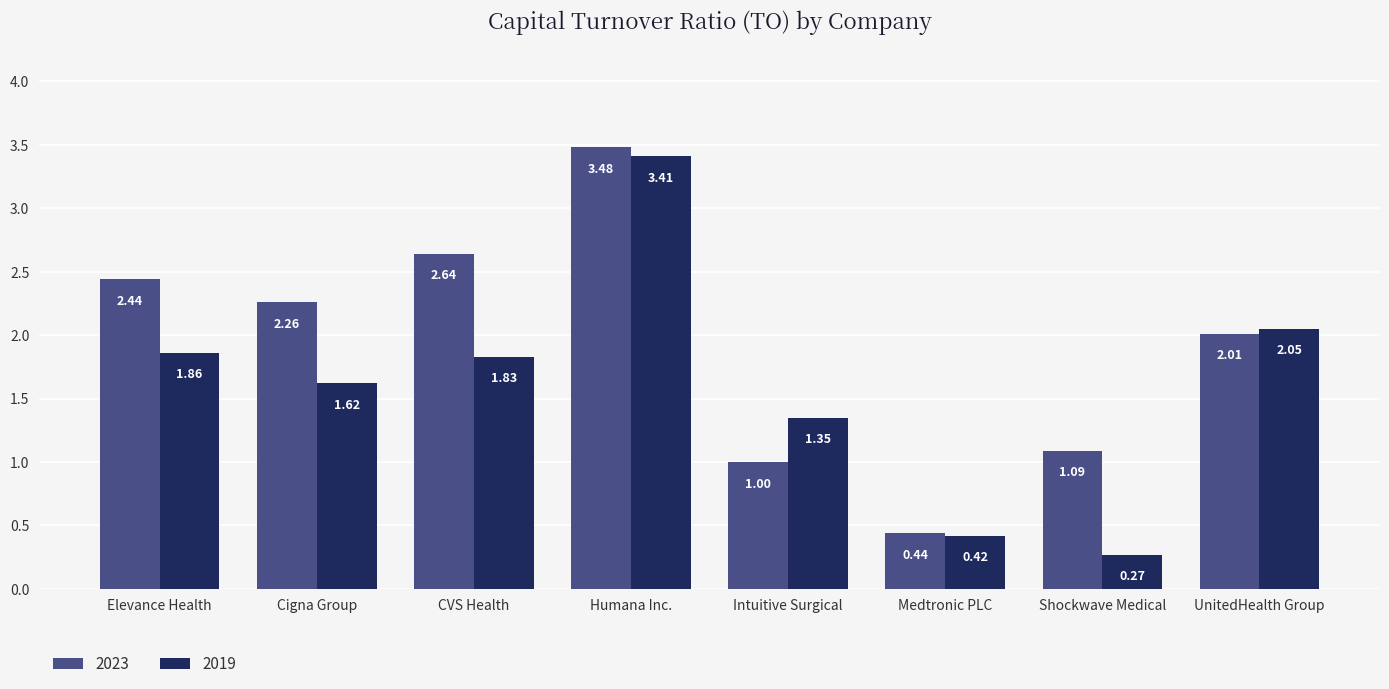

Which series has the largest range (max minus min)?

2019